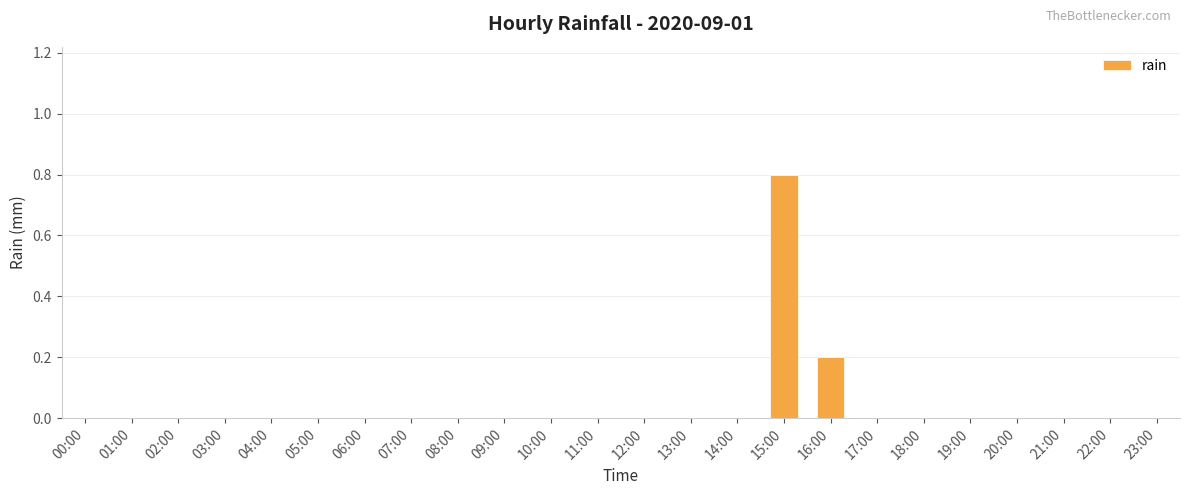

What is the sum of the values at 04:00 and 15:00?

0.8